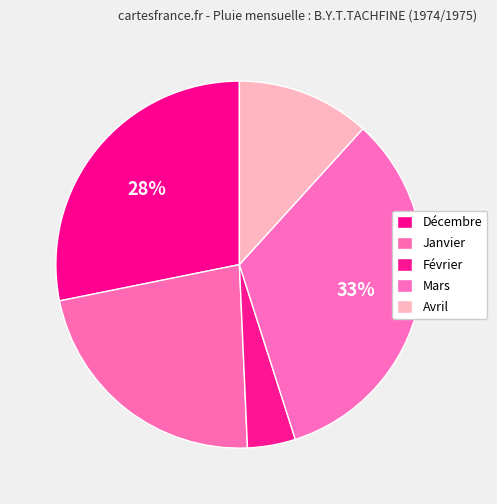

To the nearest percent, what is the difference between the largest and smallest slice percentages?

29%